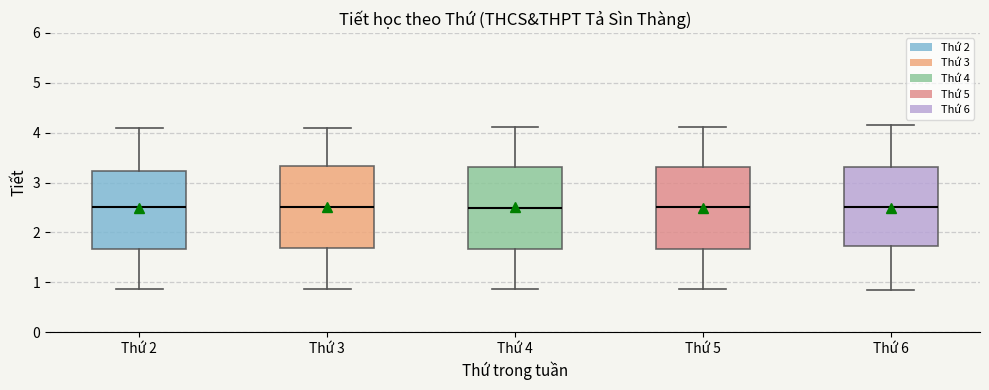

Where is the lower edge of the box for Thứ 5 on the y-axis? The values are not printed on the chart, so give them approximately, as read against the axis.

1.7